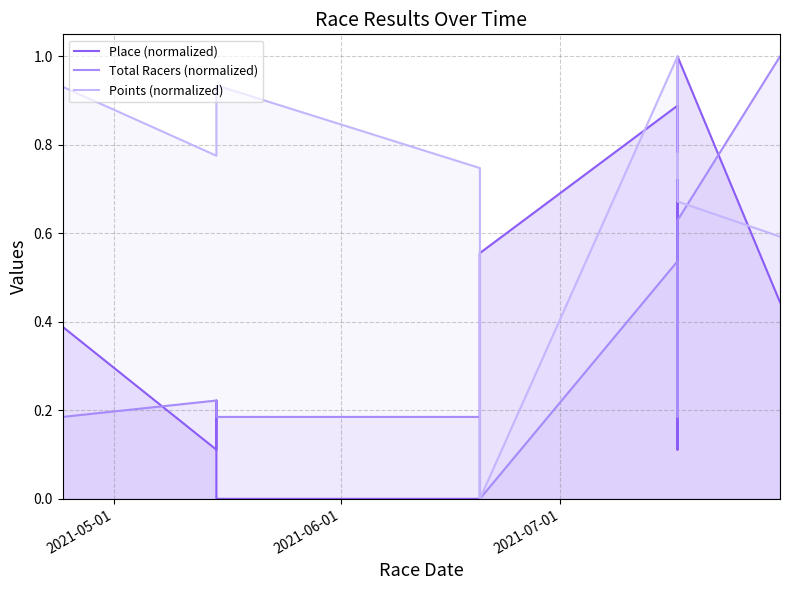

How many positive values does the Total Racers (normalized) series have?

11